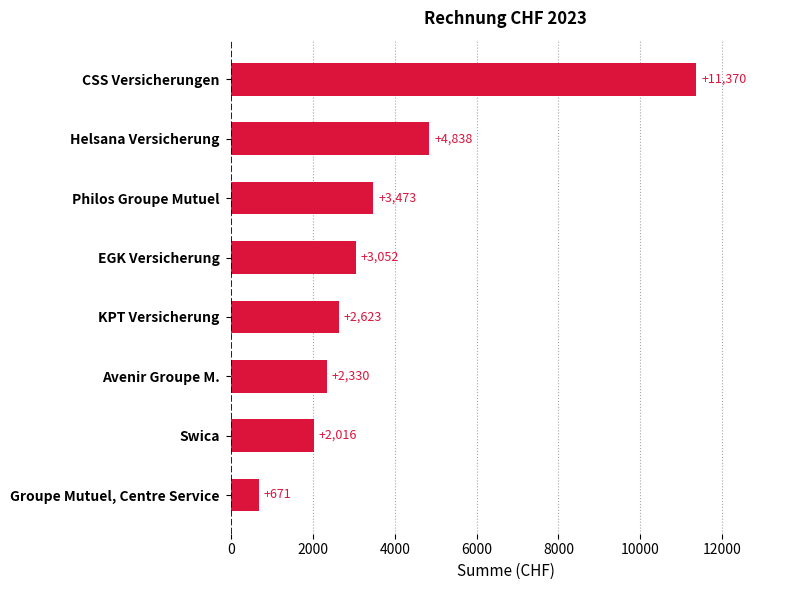

Does the chart contain any negative values?

No